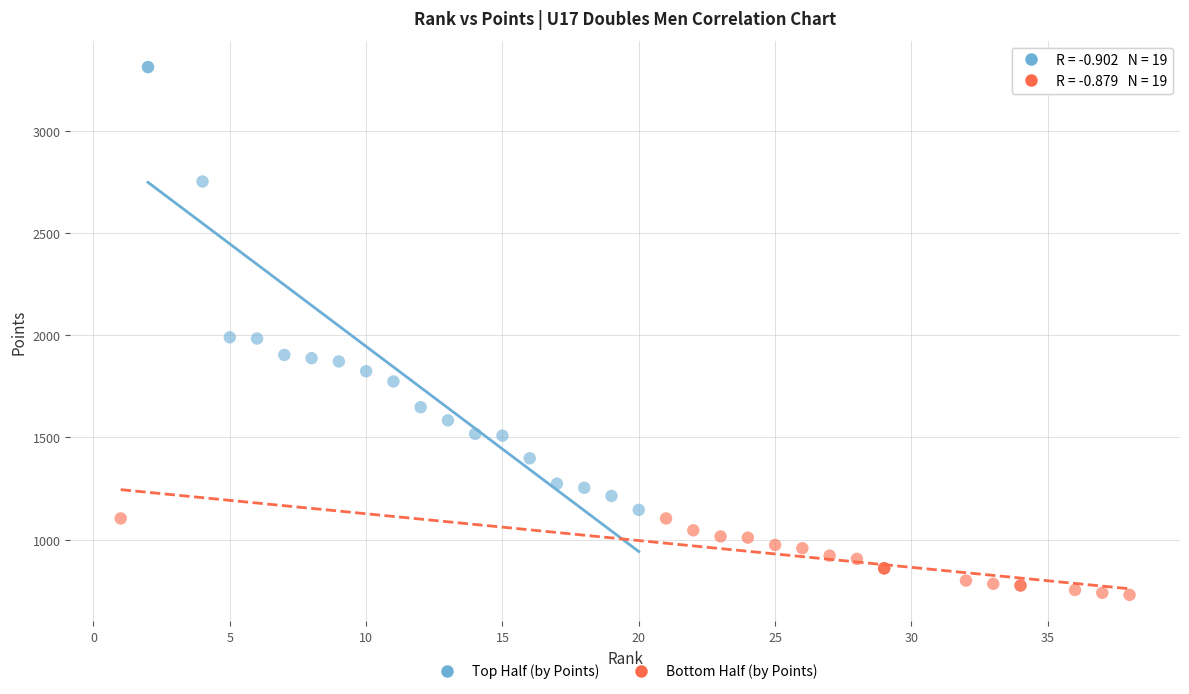

Which series has the largest Y range (max minus min)?

Top Half (by Points)